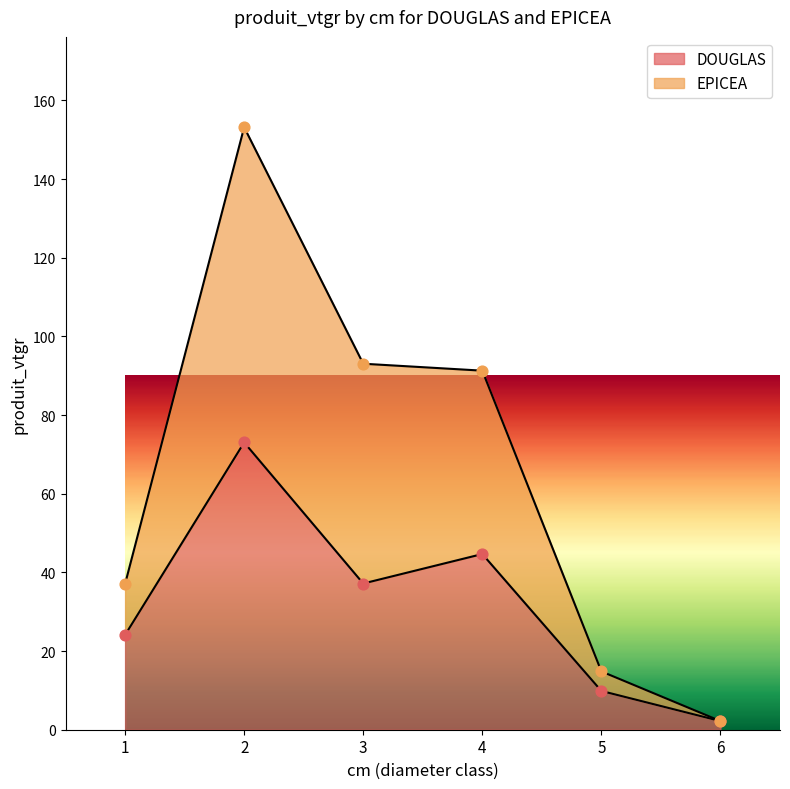

Which series has the widest spread of Y values?

EPICEA